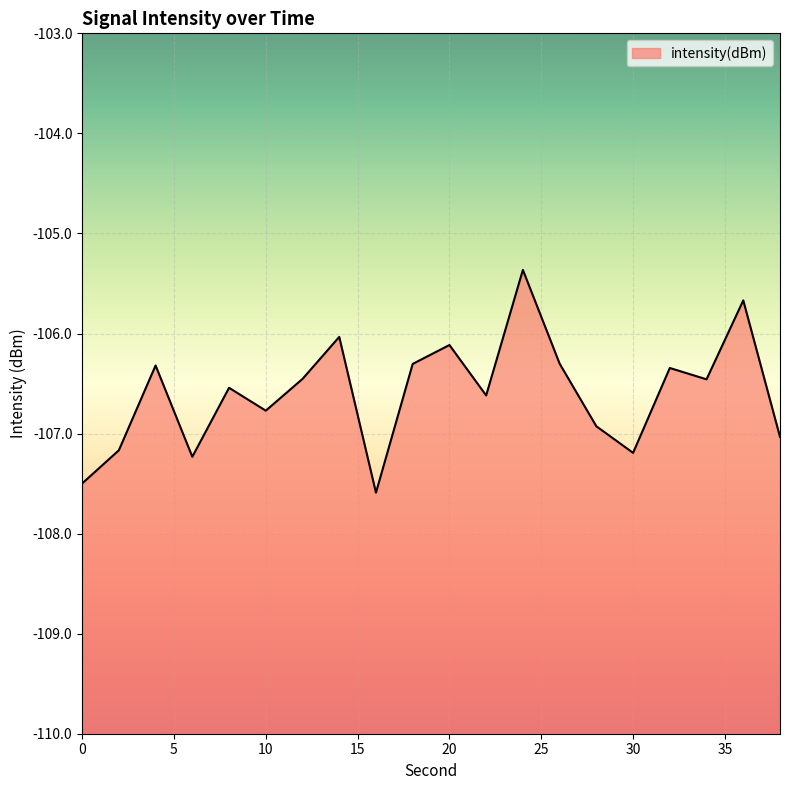

True or false: there are more than 0 points higher than both neighbors.

True